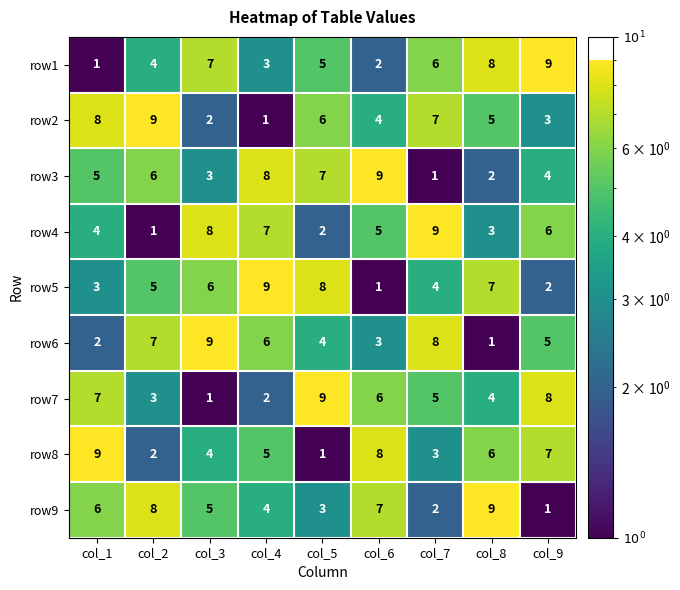

What is the total value across all series at col_3?

45